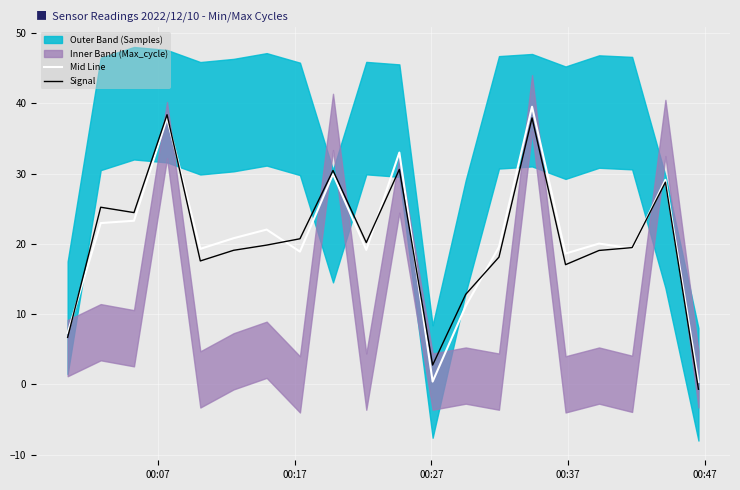

What is the maximum value for Signal?

38.4